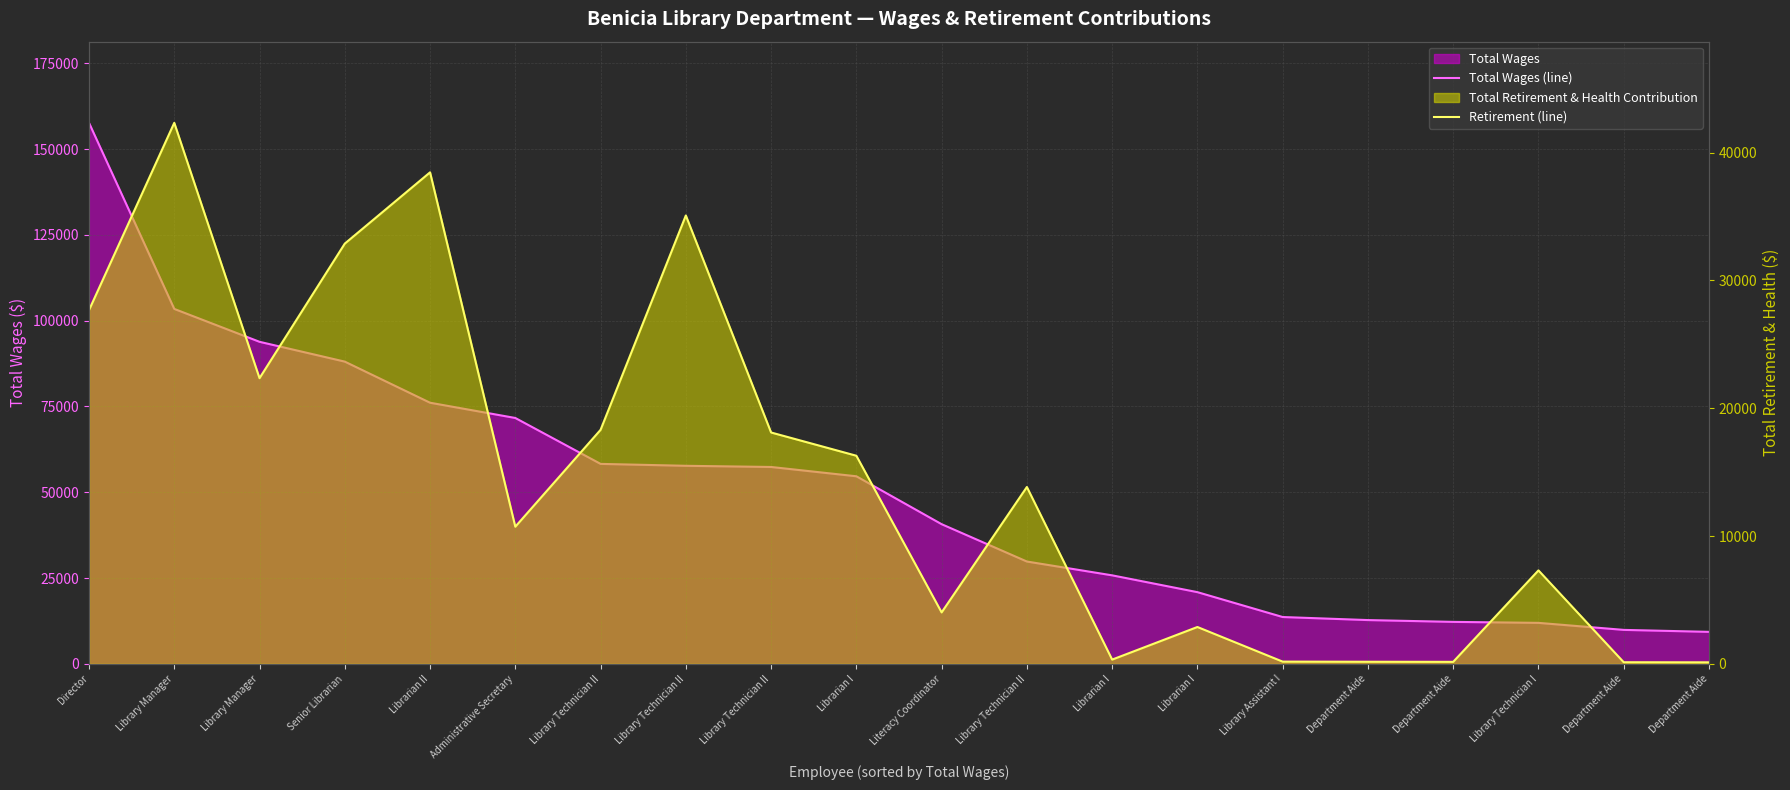

The Total Wages (line) series shows 11952 at Library Technician I. True or false?

True